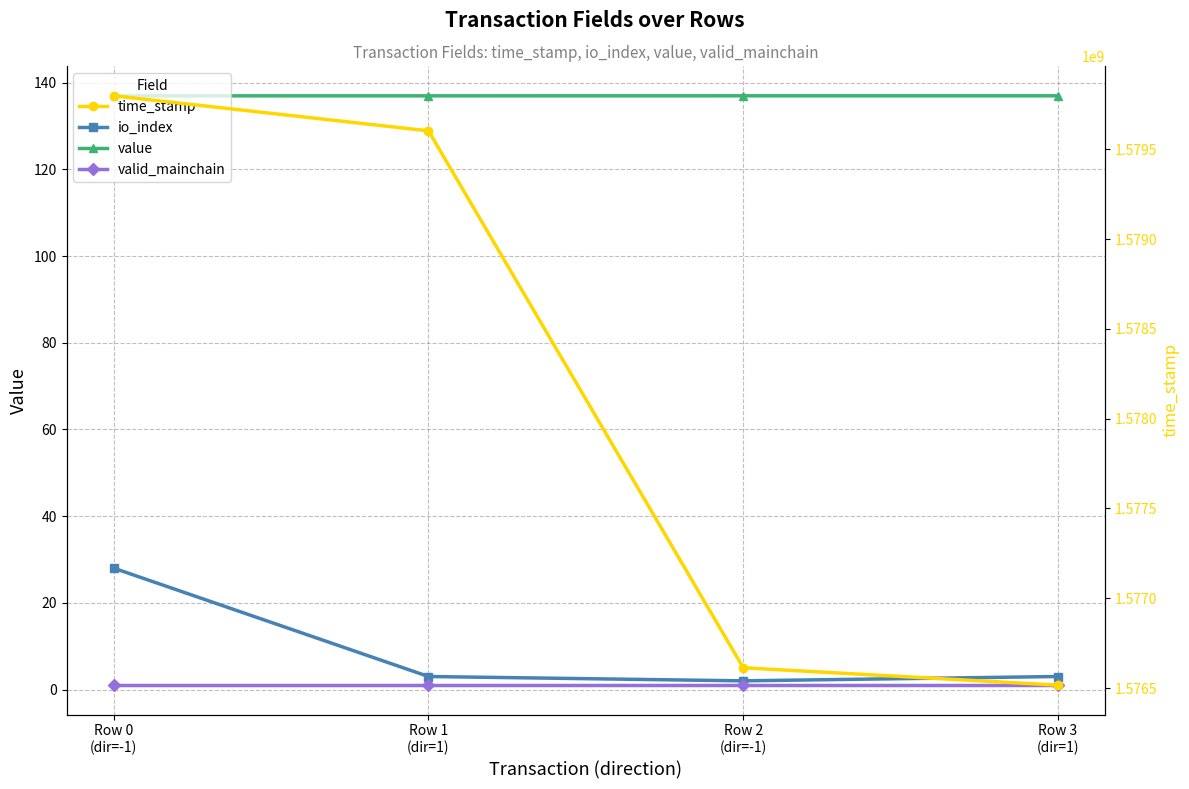

Reading left to right, transcribe all the data shown in this chart.

io_index: Row 0
(dir=-1)=28.0	Row 1
(dir=1)=3.0	Row 2
(dir=-1)=2.0	Row 3
(dir=1)=3.0
value: Row 0
(dir=-1)=137.0	Row 1
(dir=1)=137.0	Row 2
(dir=-1)=137.0	Row 3
(dir=1)=137.0
valid_mainchain: Row 0
(dir=-1)=1.0	Row 1
(dir=1)=1.0	Row 2
(dir=-1)=1.0	Row 3
(dir=1)=1.0
time_stamp: Row 0
(dir=-1)=1579798208.0	Row 1
(dir=1)=1579603031.0	Row 2
(dir=-1)=1576612893.0	Row 3
(dir=1)=1576515922.0